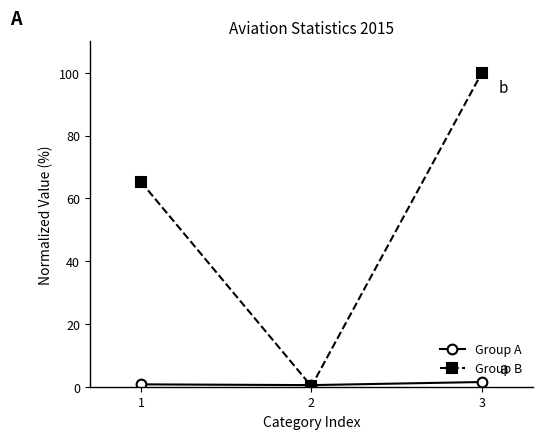

The value of Group A at 1 is 0.8. True or false?

True